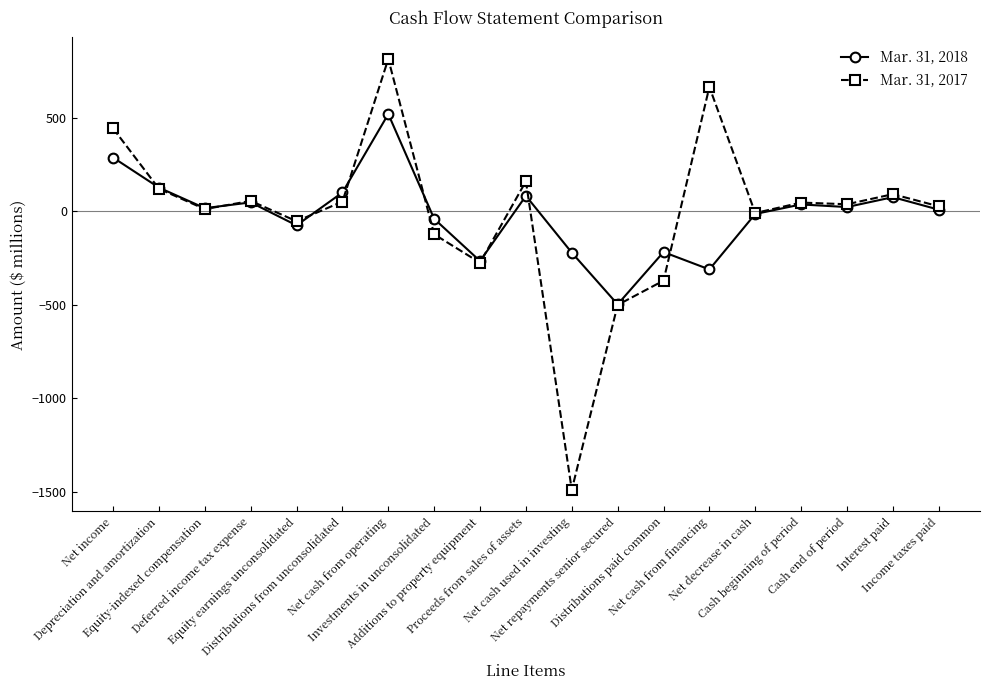

Which category has the highest value in the Mar. 31, 2017 series?

Net cash from operating